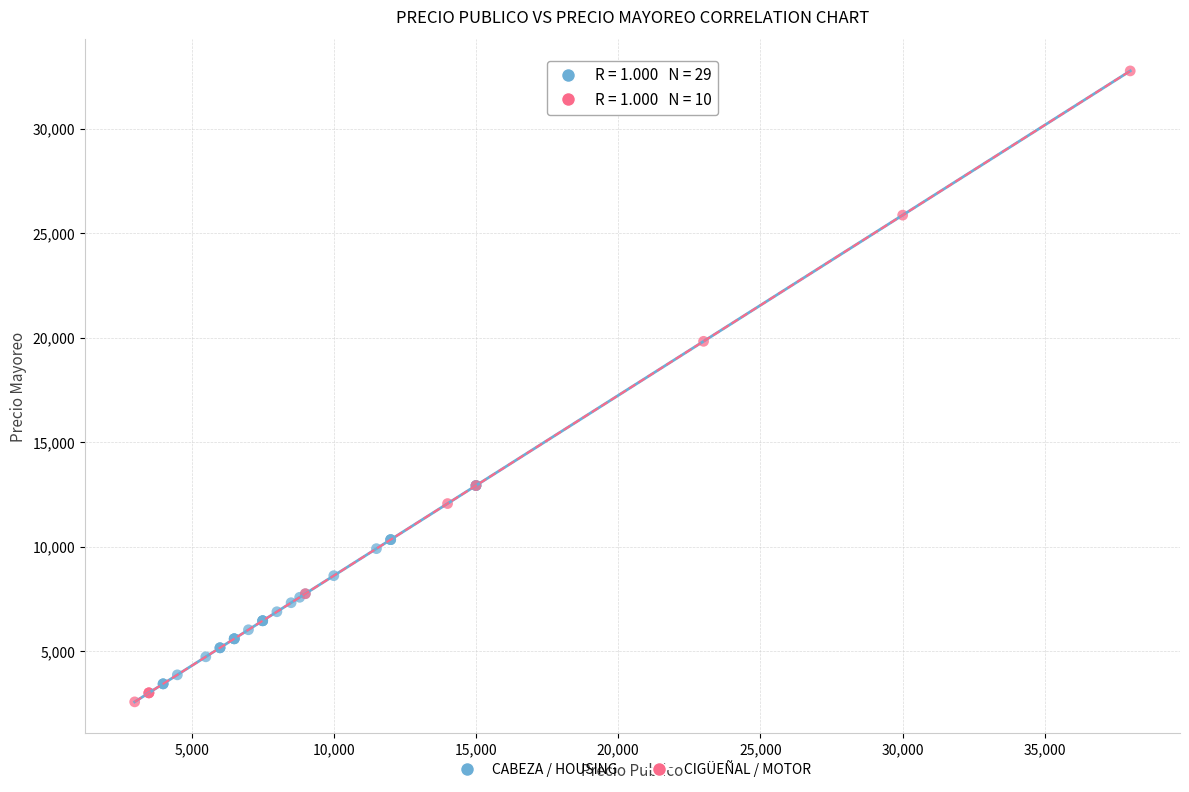

Which series has the largest Y range (max minus min)?

CIGÜEÑAL / MOTOR